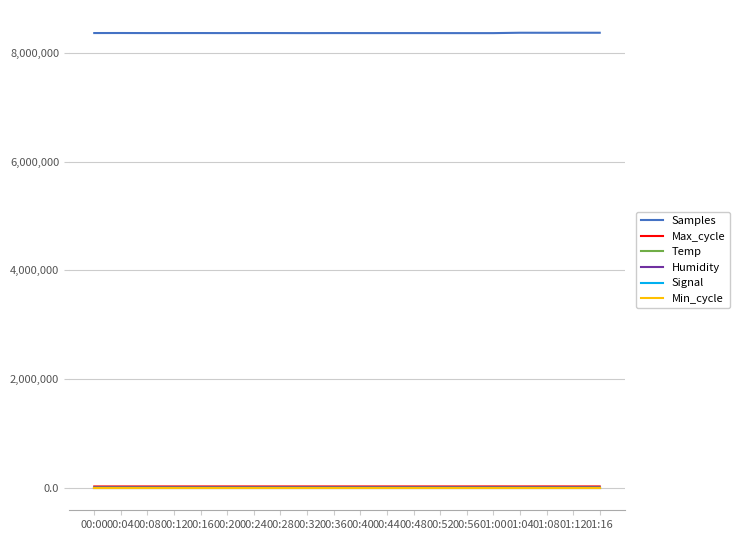

True or false: Temp and Signal intersect in this chart.

False